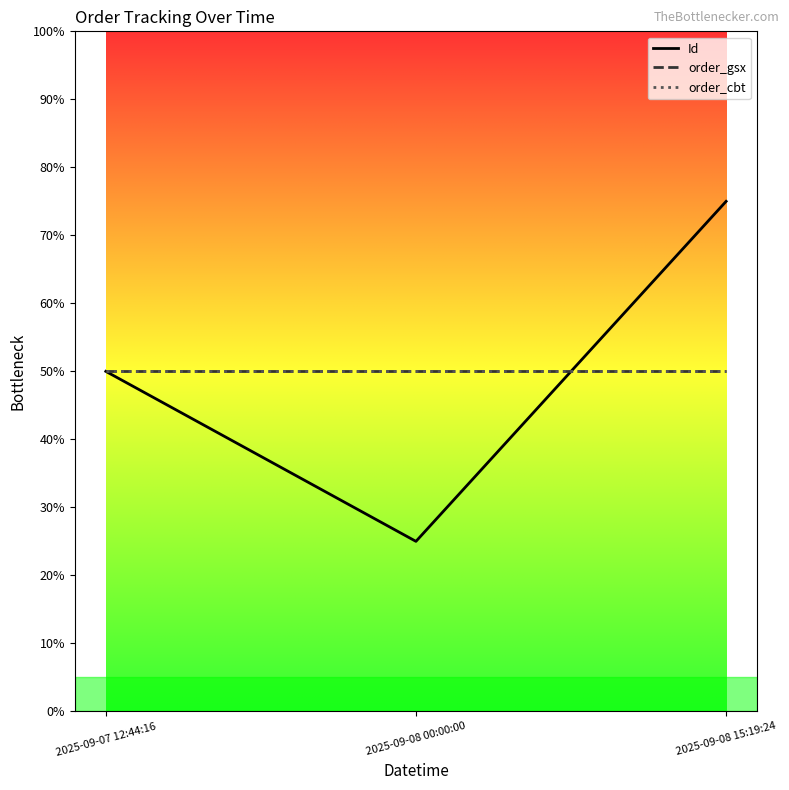

Is it true that order_cbt equals 28 at 2025-09-08 00:00:00?

False